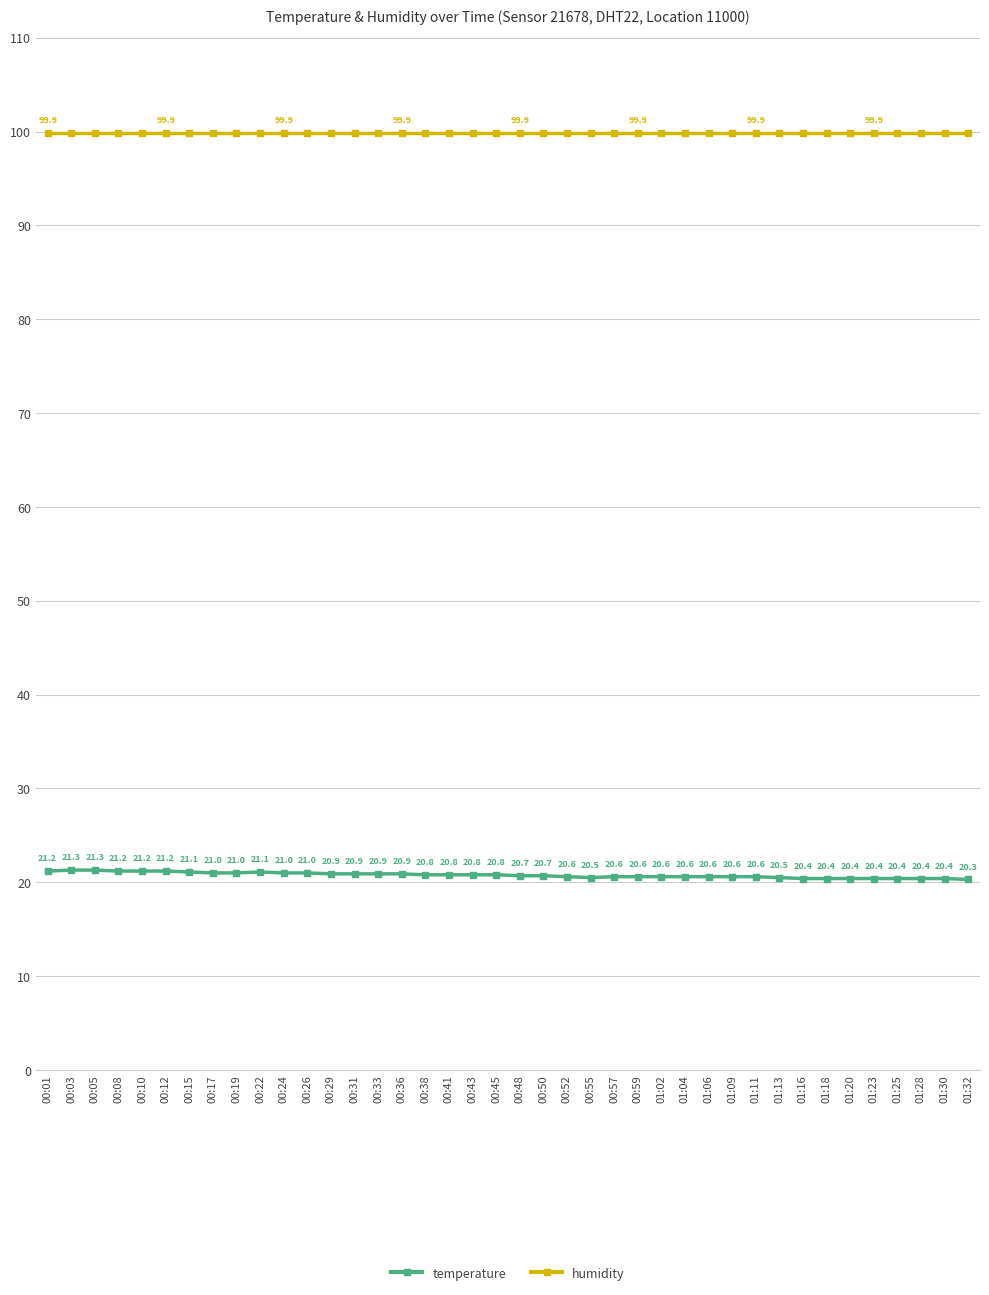

What is the total value across all series at 00:19?

120.9